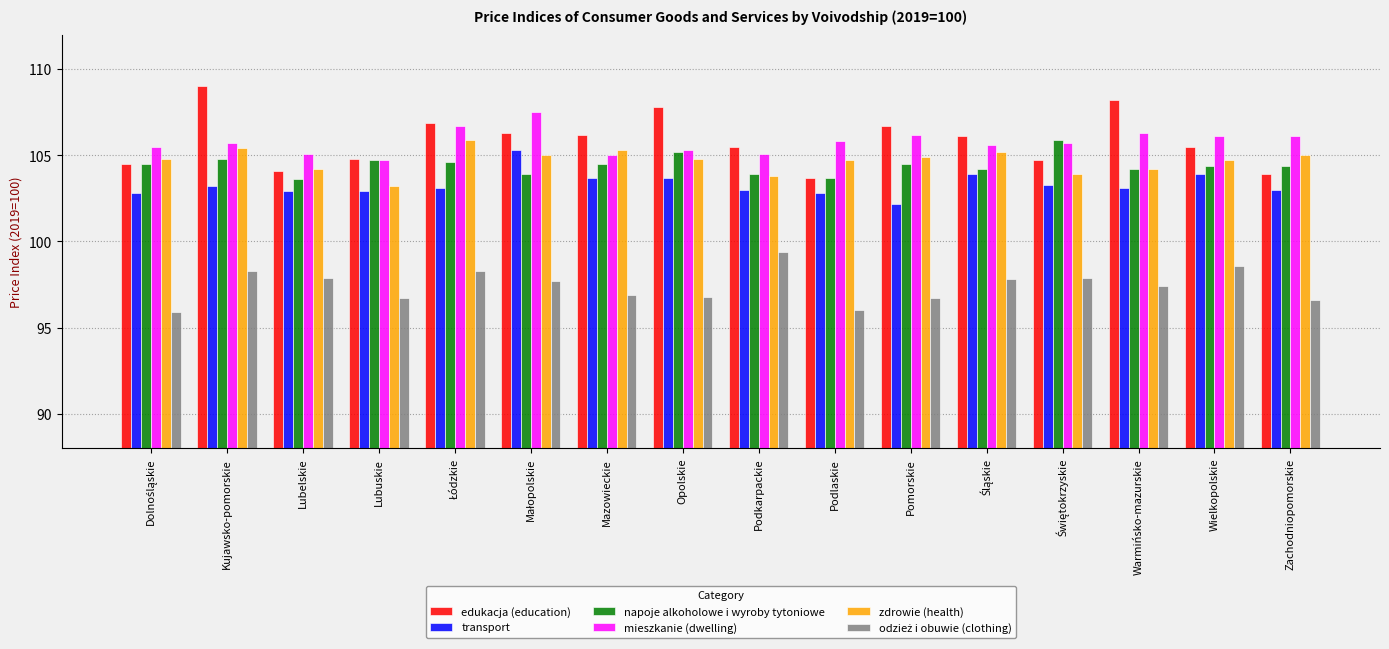

True or false: napoje alkoholowe i wyroby tytoniowe has a value of 173.3 at Lubelskie.

False